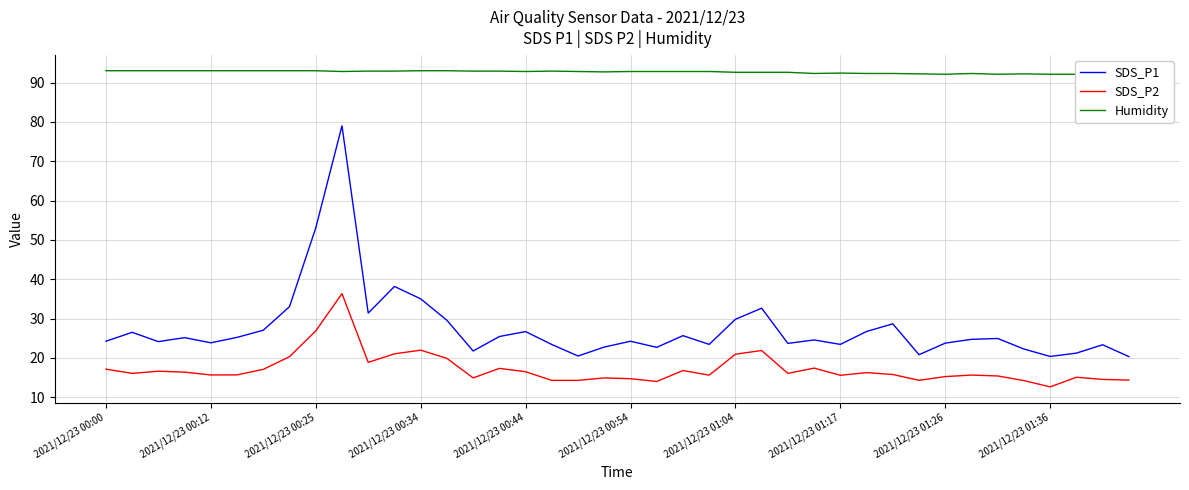

Reading left to right, transcribe all the data shown in this chart.

SDS_P1: 24.2	26.5	24.1	25.2	23.9	25.2	27.1	33.0	53.0	79.0	31.4	38.2	35.0	29.6	21.8	25.4	26.7	23.4	20.5	22.8	24.2	22.7	25.7	23.4	29.8	32.6	23.7	24.6	23.4	26.7	28.7	20.8	23.8	24.7	24.9	22.3	20.4	21.2	23.4	20.4
SDS_P2: 17.1	16.1	16.6	16.4	15.7	15.7	17.1	20.3	26.9	36.4	18.9	21.1	22.0	19.9	14.9	17.4	16.5	14.3	14.3	14.9	14.7	14.0	16.8	15.6	20.9	21.9	16.1	17.4	15.6	16.3	15.8	14.3	15.3	15.7	15.4	14.2	12.7	15.1	14.6	14.4
Humidity: 93.0	93.0	93.0	93.0	93.0	93.0	93.0	93.0	93.0	92.8	92.9	92.9	93.0	93.0	92.9	92.9	92.8	92.9	92.8	92.7	92.8	92.8	92.8	92.8	92.6	92.6	92.6	92.3	92.4	92.3	92.3	92.2	92.1	92.3	92.1	92.2	92.1	92.1	91.8	91.9